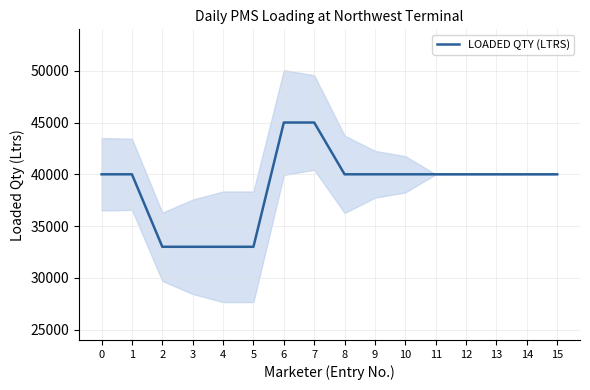

At which category does the chart reach its peak across all series?

6